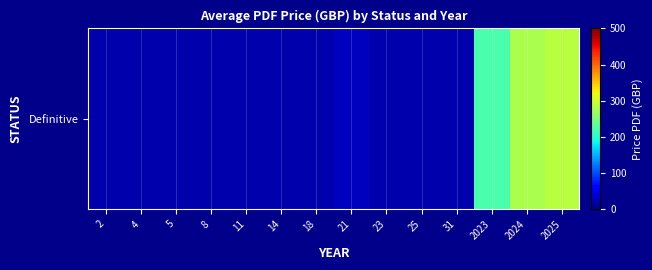

Rank the categories by value from highest to lowest.

2025, 2024, 2023, 21, 2, 4, 5, 8, 11, 14, 18, 23, 25, 31